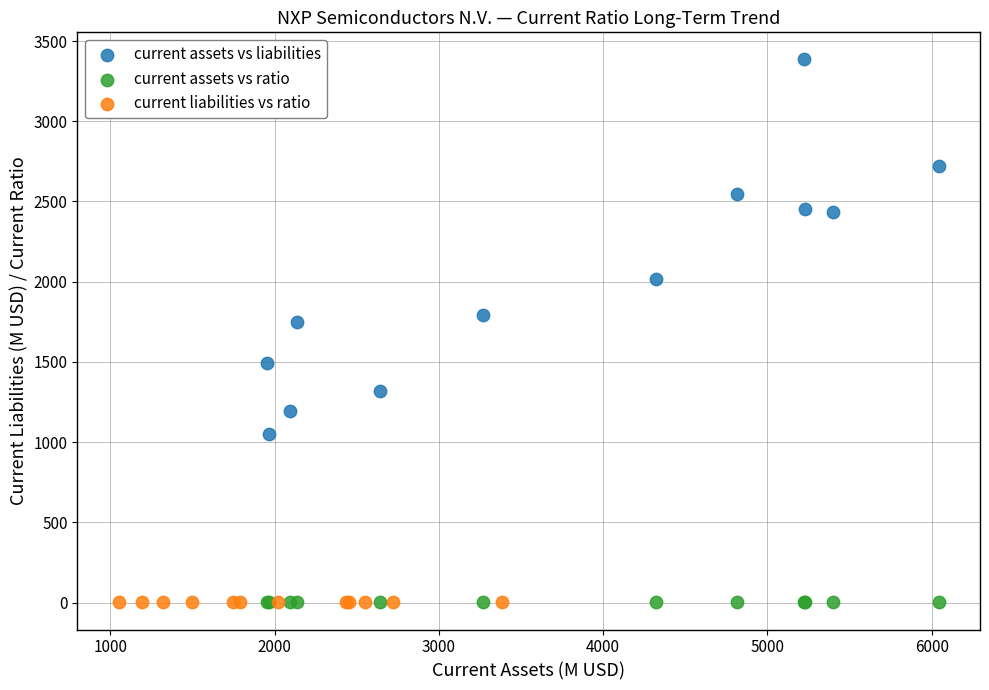

What are all the series names shown in the legend?

current assets vs liabilities, current assets vs ratio, current liabilities vs ratio